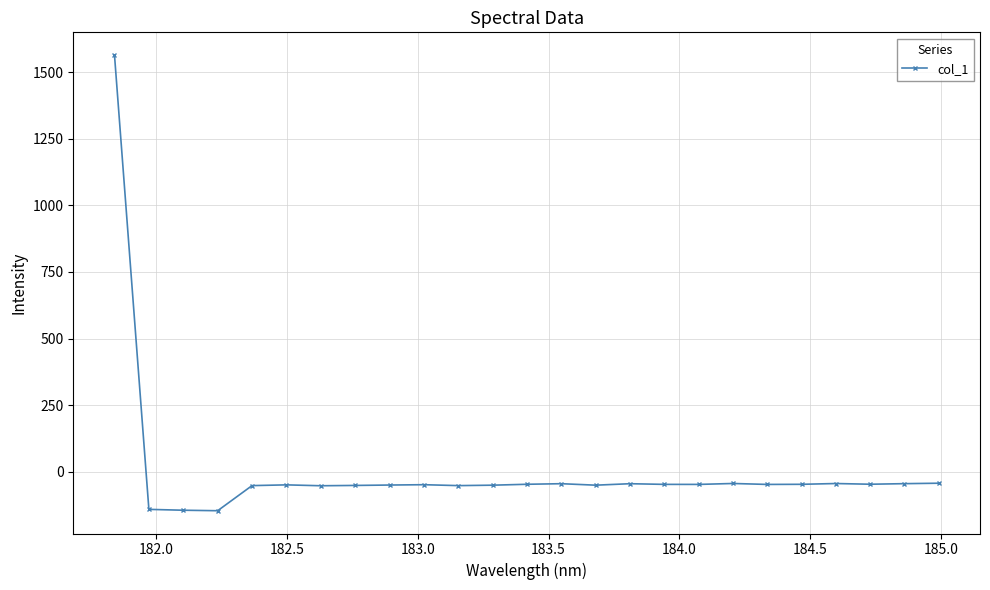

True or false: the data has more than 1 interior local peaks.

True